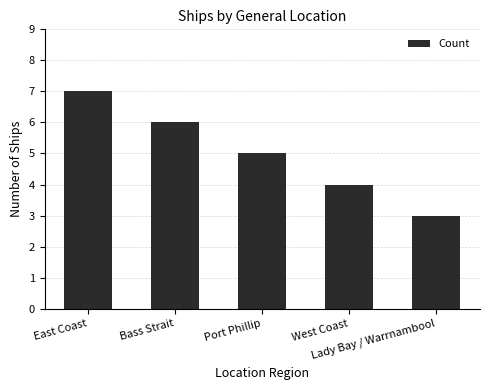

List the labels in order of value, largest first.

East Coast, Bass Strait, Port Phillip, West Coast, Lady Bay / Warrnambool